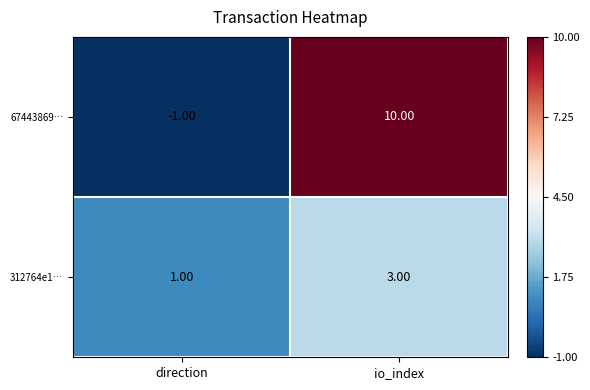

Count the number of categories in the chart.

2